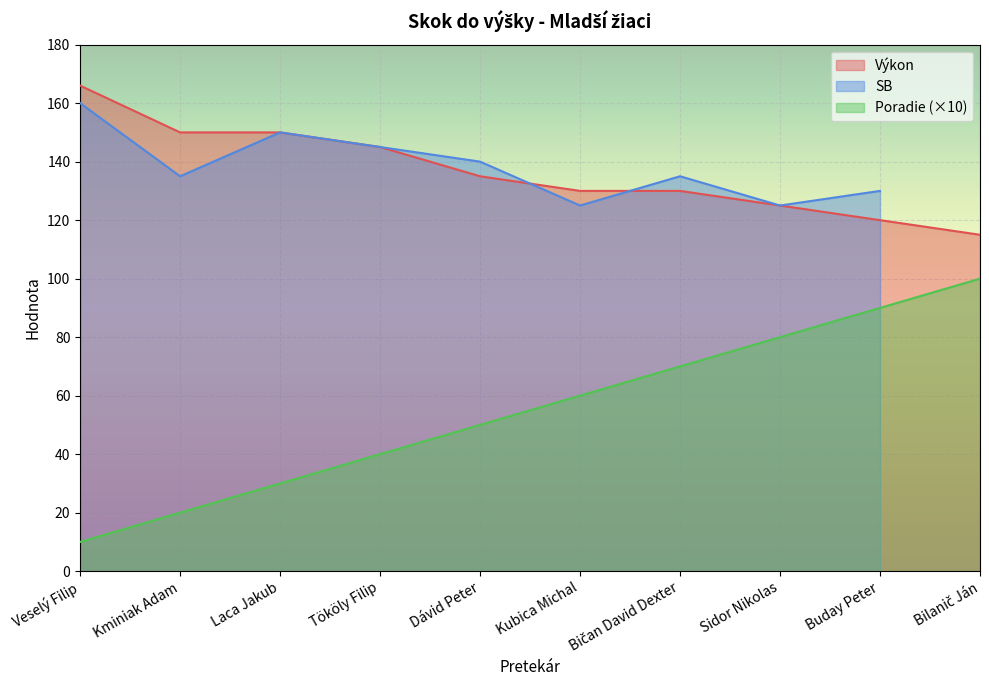

What is the difference between the highest and lowest values at Kubica Michal?

70